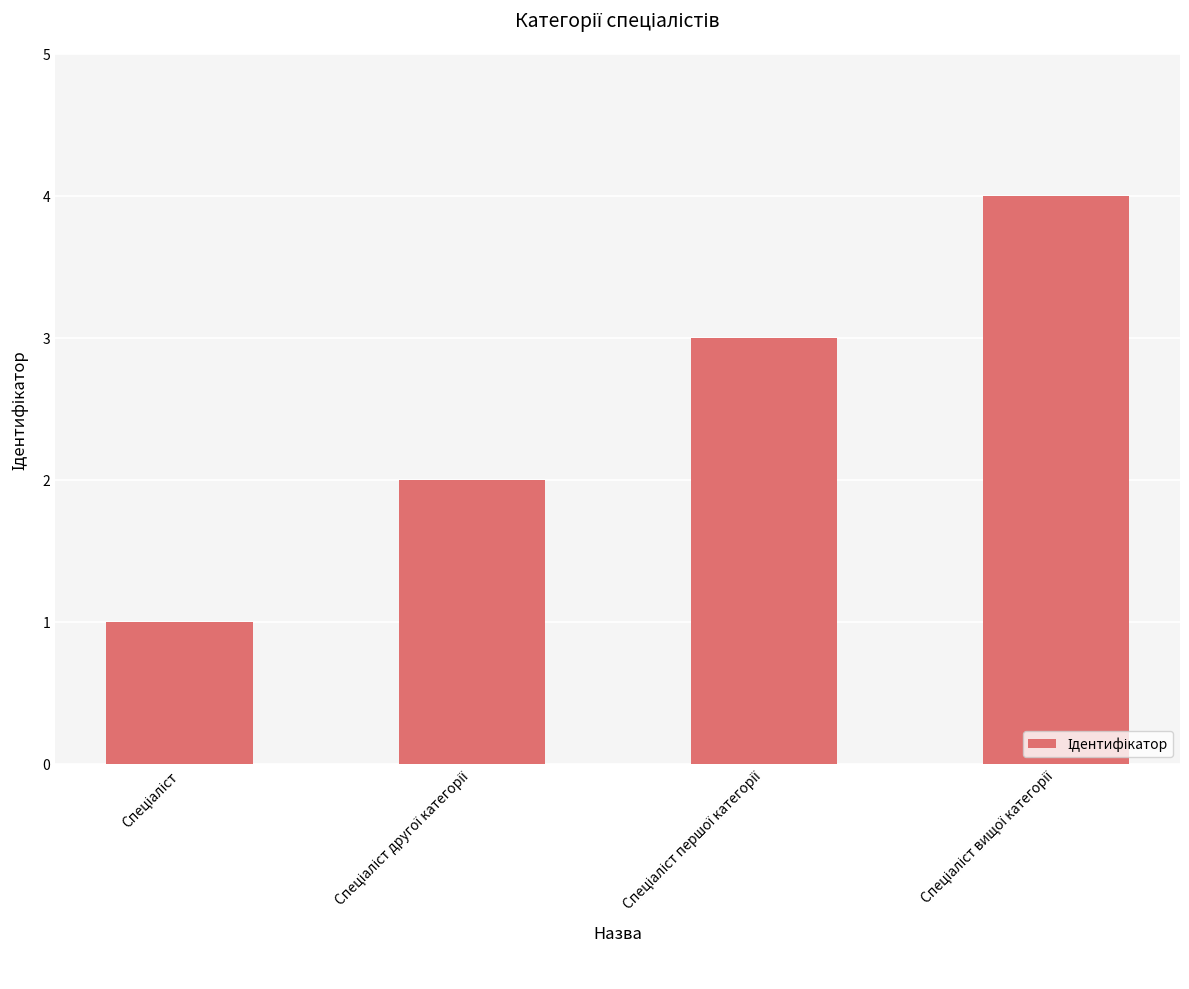

What is the difference between the maximum and minimum values?

3